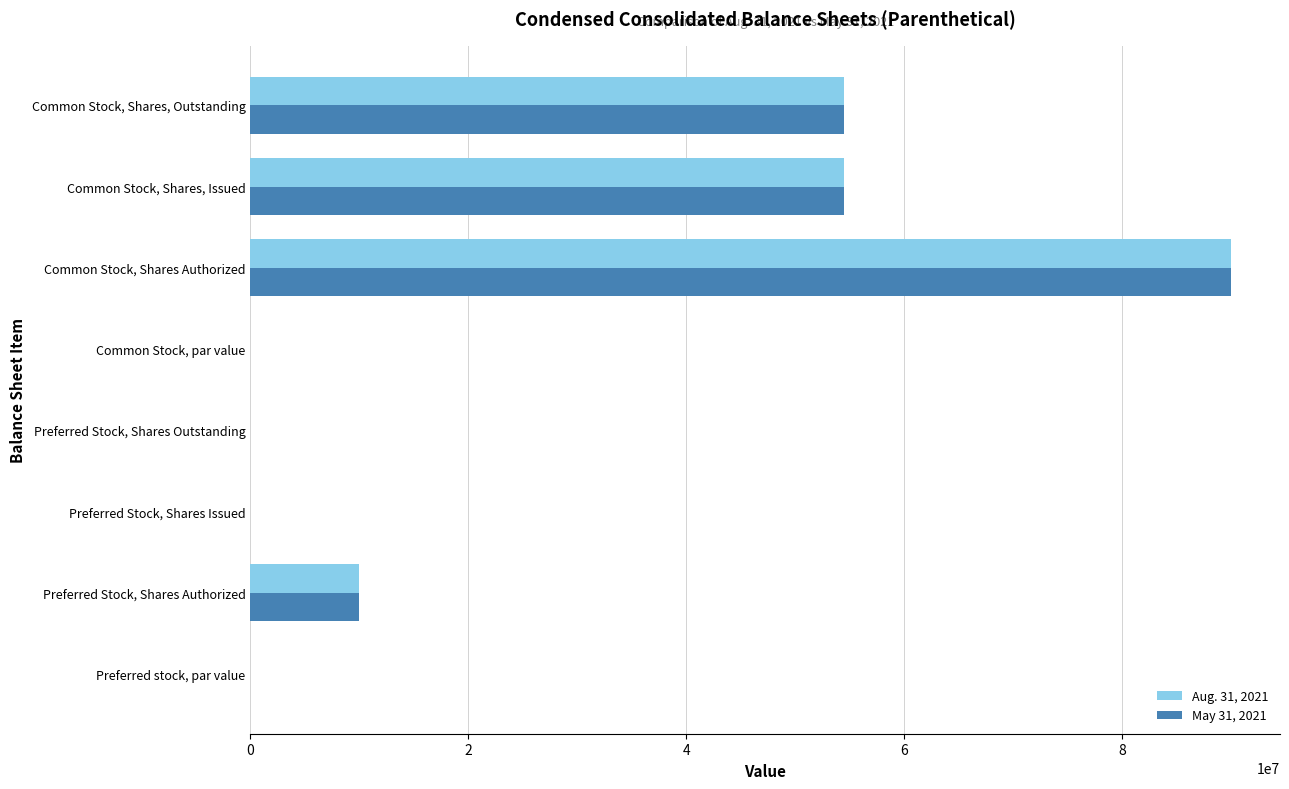

What is the sum of all May 31, 2021 values?

209029530.0